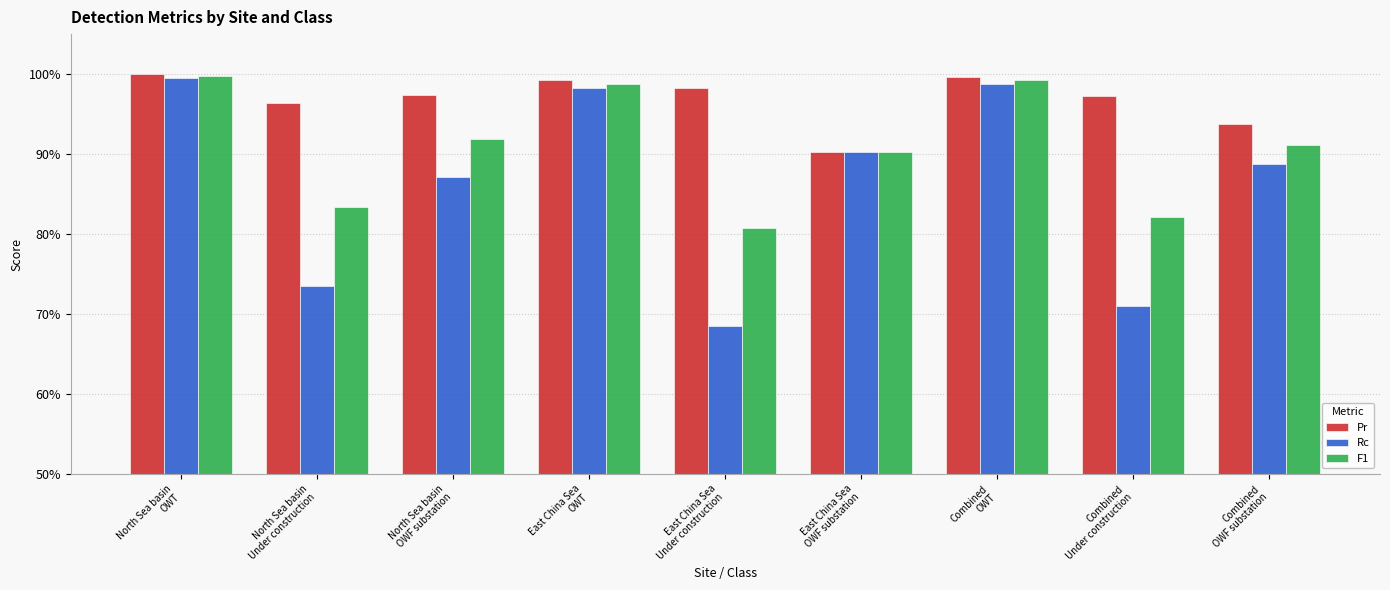

Are the bars horizontal?

No